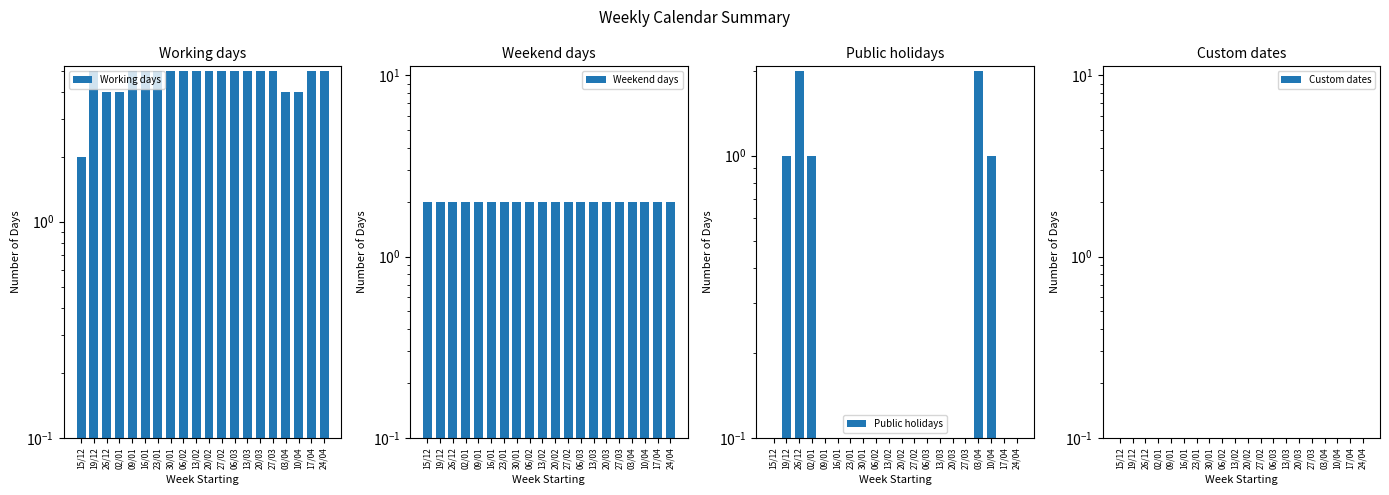

Which series has the largest total across all categories?

Working days